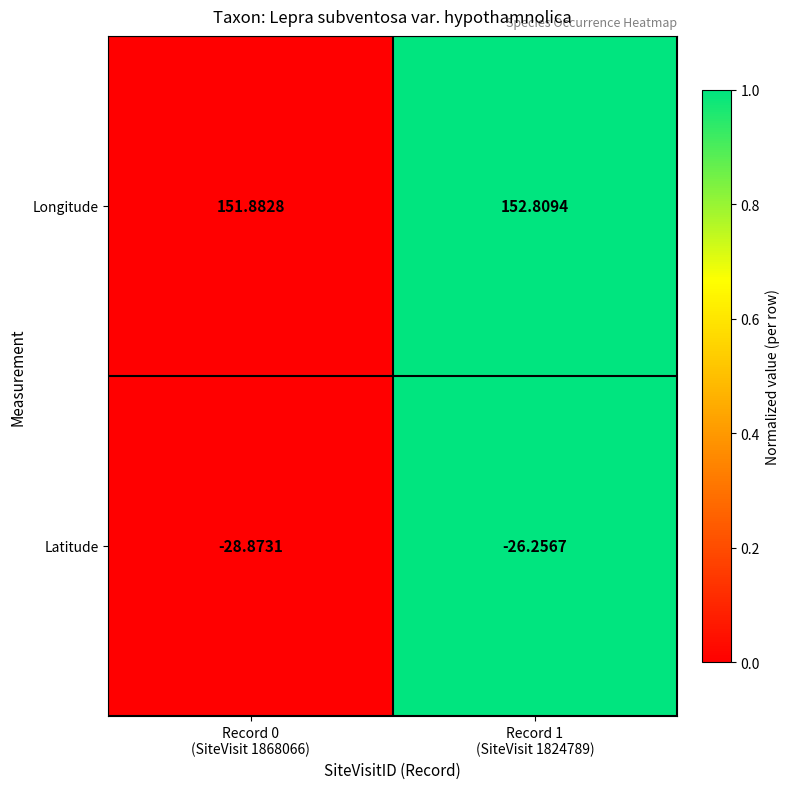

Which series has the widest spread of values?

Latitude